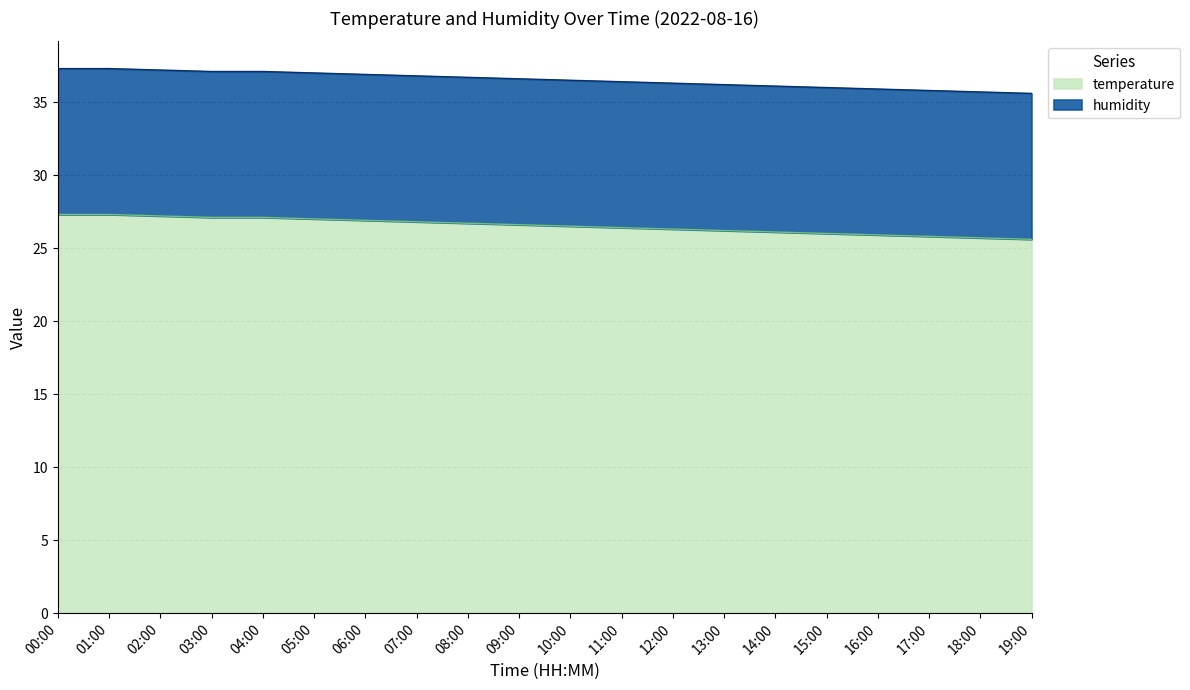

Reading right to left, extract all data points from this chart.

25.6	25.7	25.8	25.9	26.0	26.1	26.2	26.3	26.4	26.5	26.6	26.7	26.8	26.9	27.0	27.1	27.1	27.2	27.3	27.3